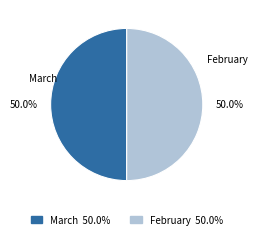

To the nearest percent, what is the combined percentage of February and March?

100%